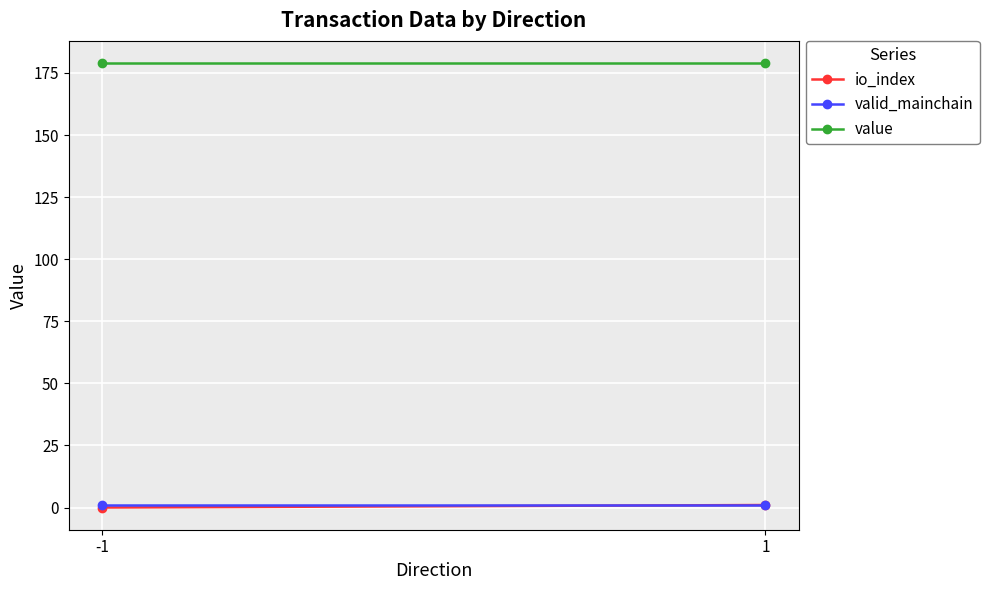

Which category has the lowest value in the value series?

-1